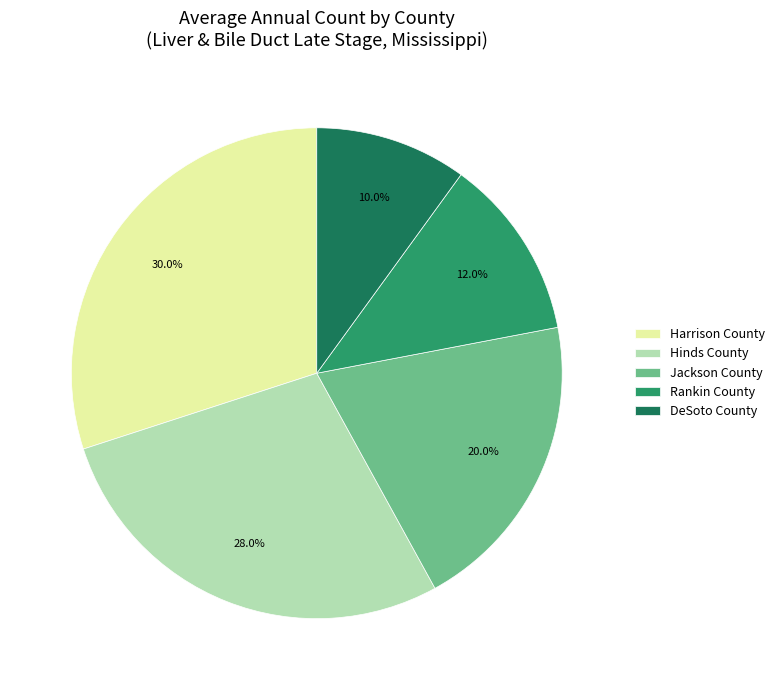

To the nearest percent, what portion does Hinds County represent?

28%